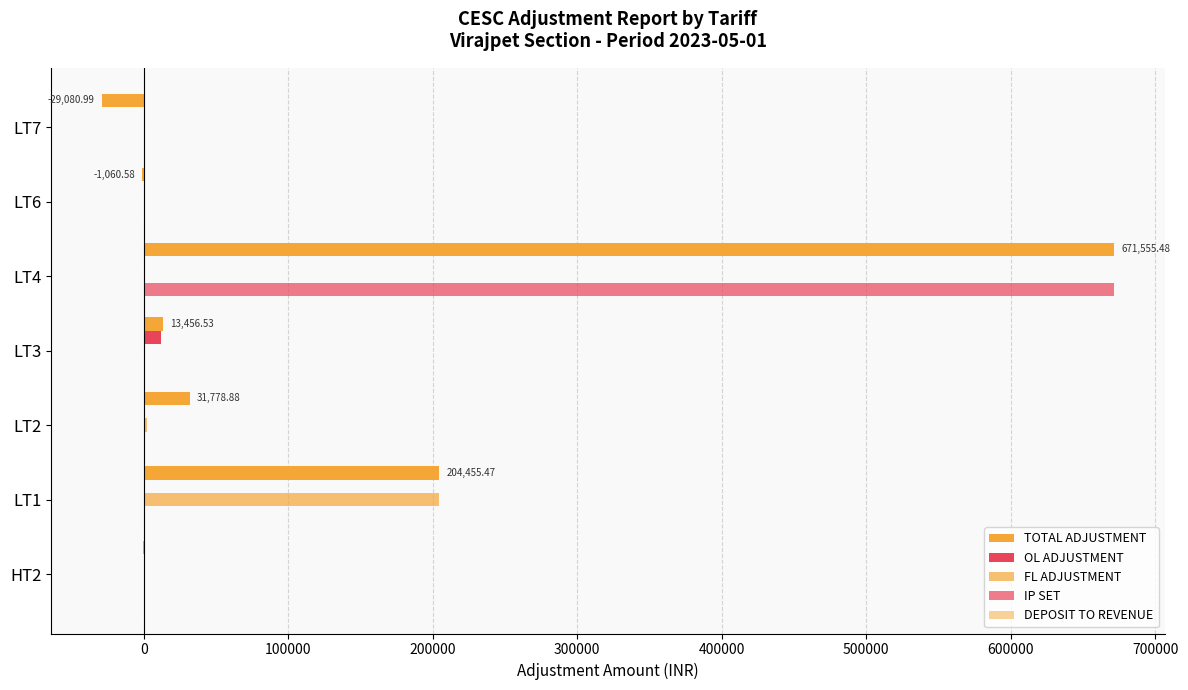

How many series are shown in this chart?

5